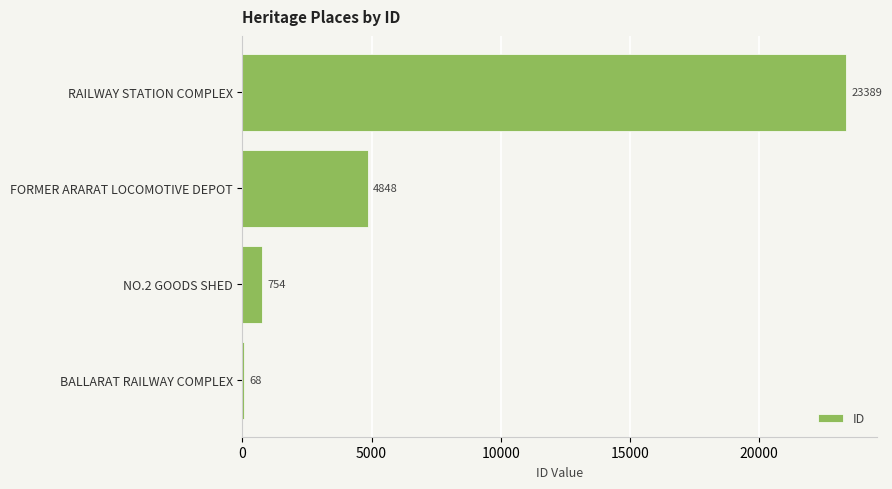

Reading bottom to top, list all the values displayed in this chart.

BALLARAT RAILWAY COMPLEX=68	NO.2 GOODS SHED=754	FORMER ARARAT LOCOMOTIVE DEPOT=4848	RAILWAY STATION COMPLEX=23389